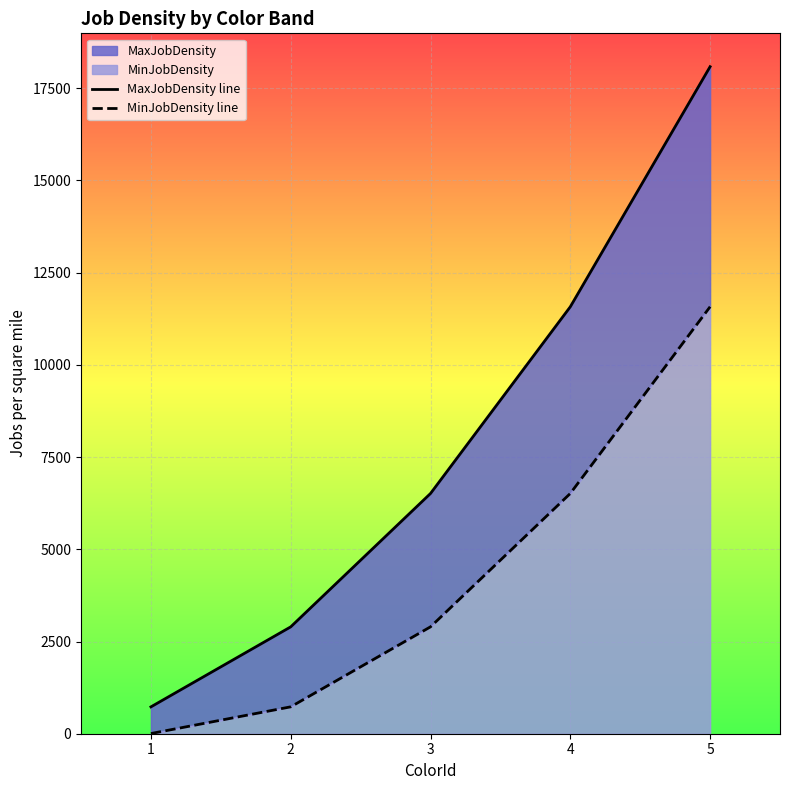

How many data points in MinJobDensity line are above 2898?

2